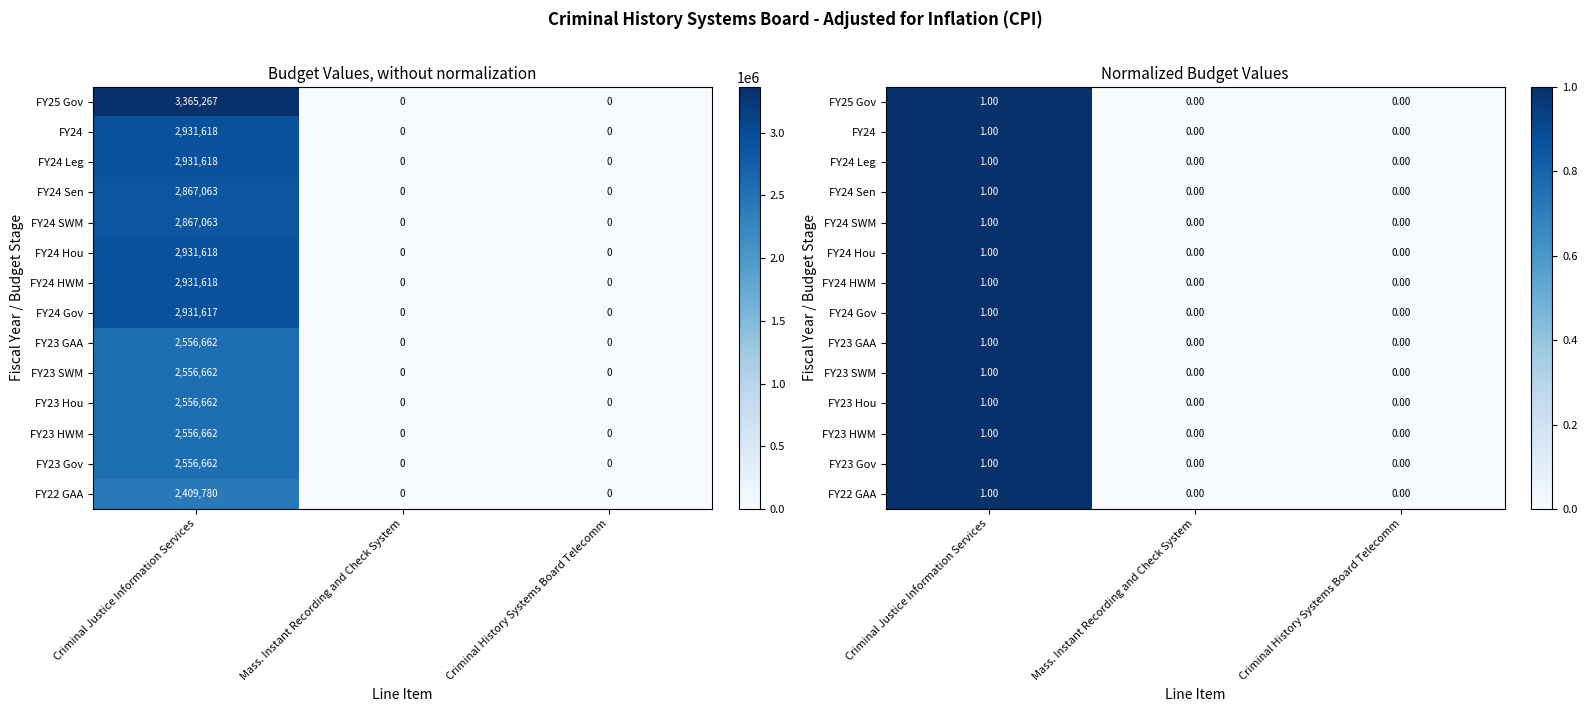

What is the difference between the maximum and minimum values in the FY24 series?

1